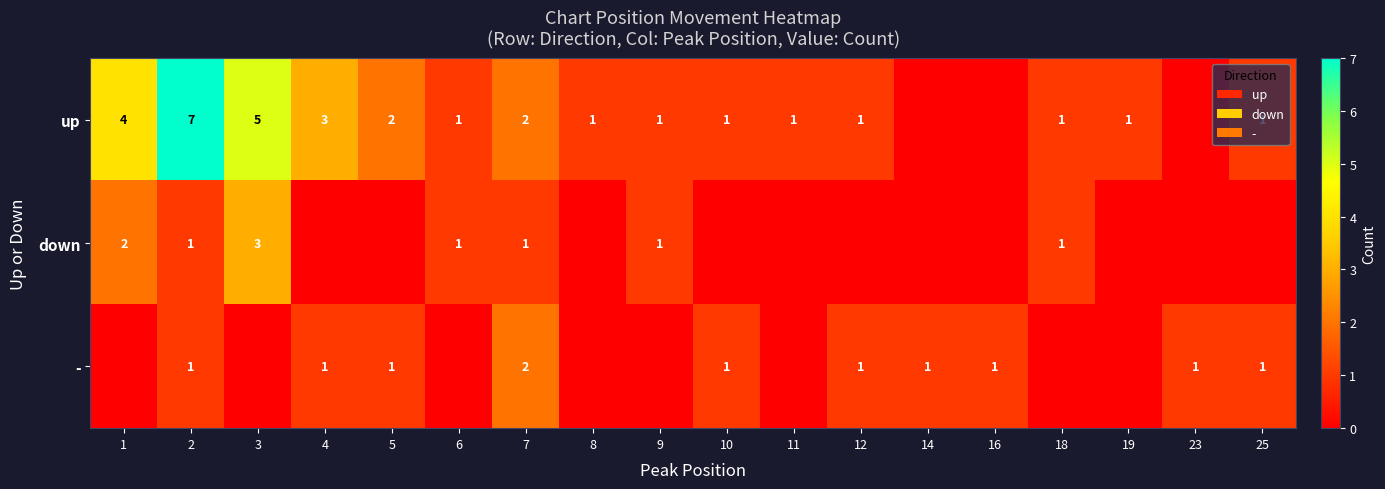

Which has a higher value, 12 or 3?

3